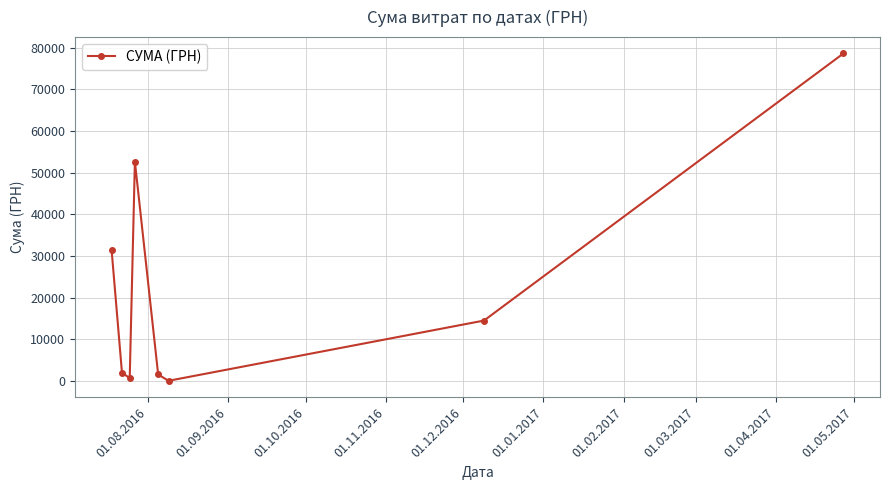

What is the average value?

22708.3